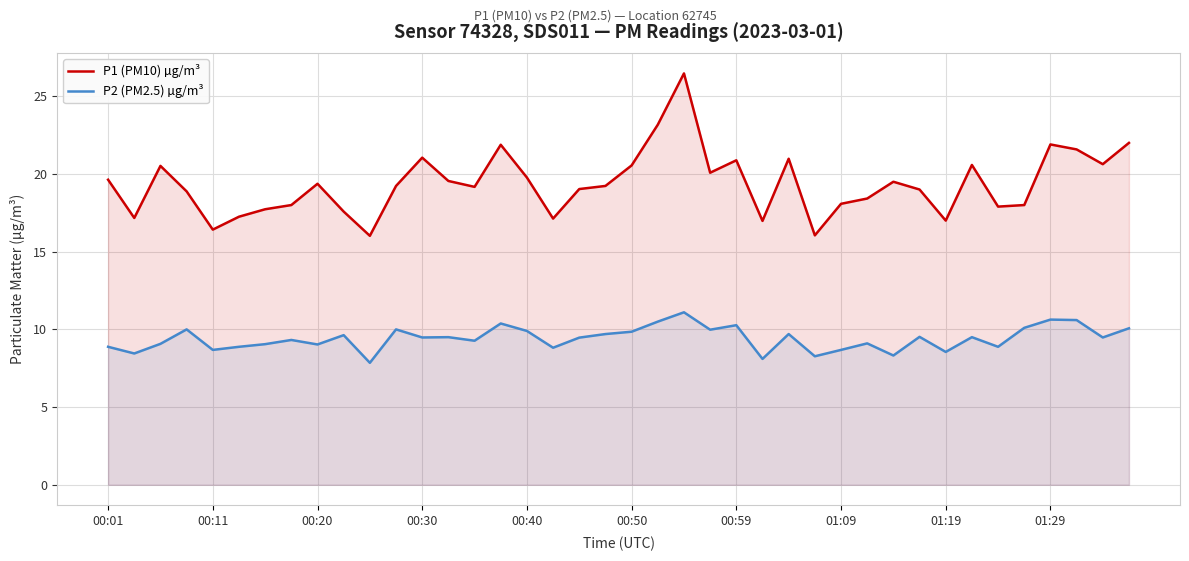

How many values in the P1 (PM10) µg/m³ series are below 19?

16